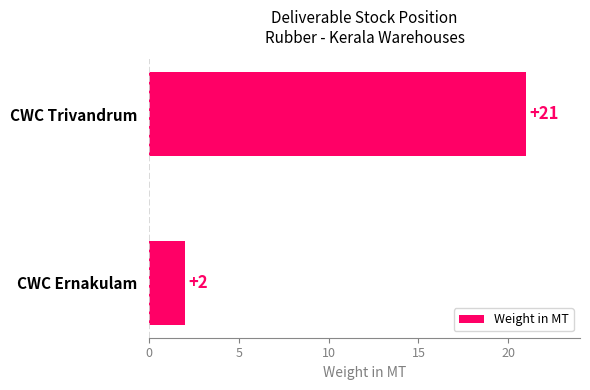

Rank the categories by value from highest to lowest.

CWC Trivandrum, CWC Ernakulam